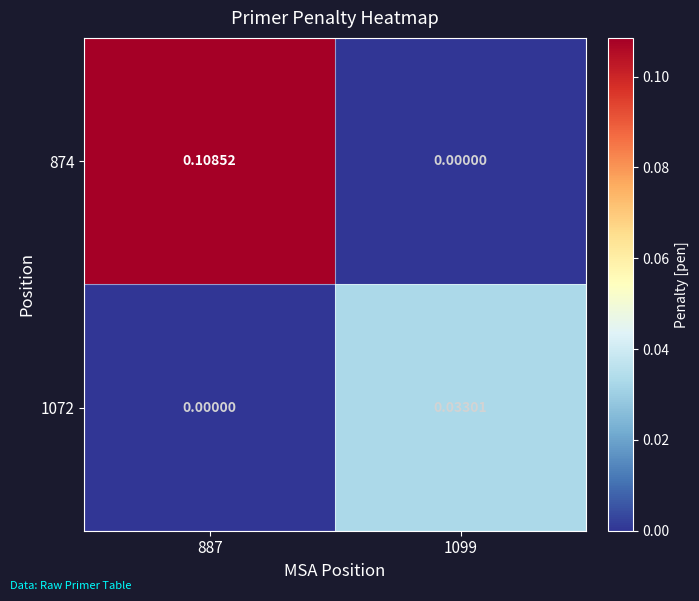

Is the value of 874 at 887 greater than the value of 1072 at 1099?

Yes